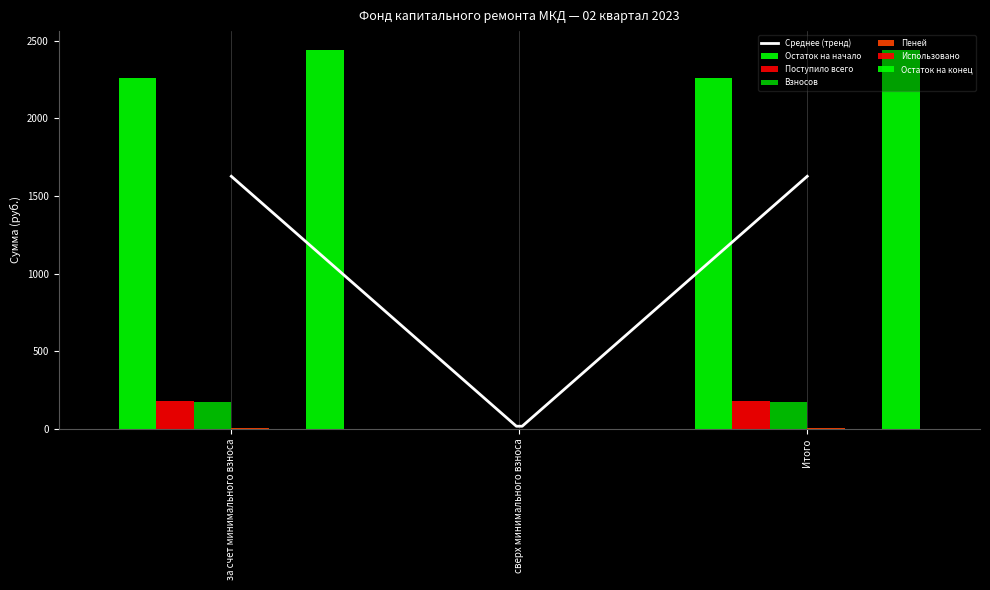

Which category has the lowest value in the Остаток на конец series?

сверх минимального взноса